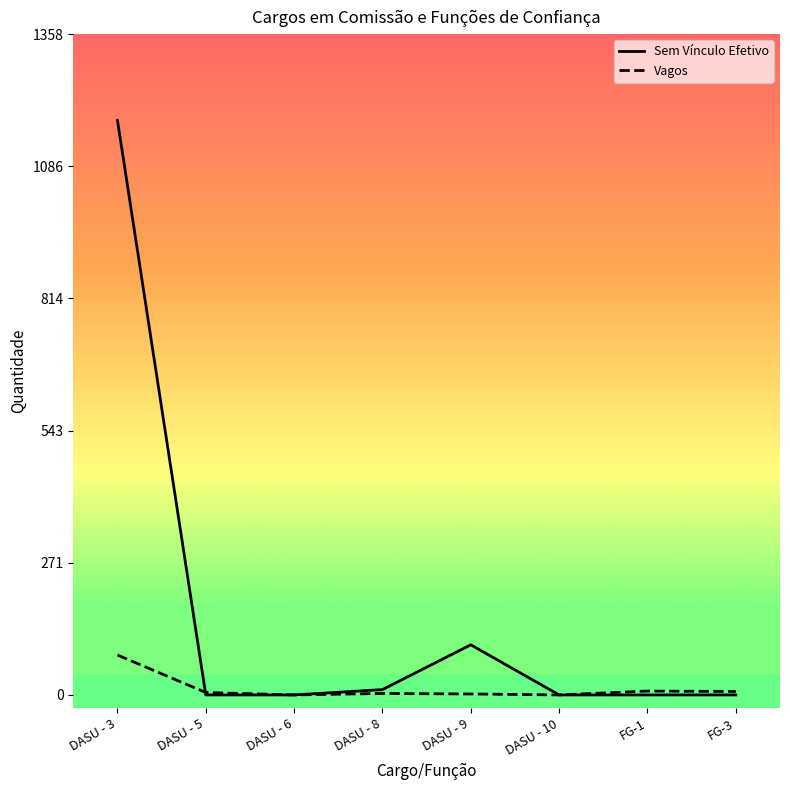

What is the difference between the highest and lowest values at FG-3?

7